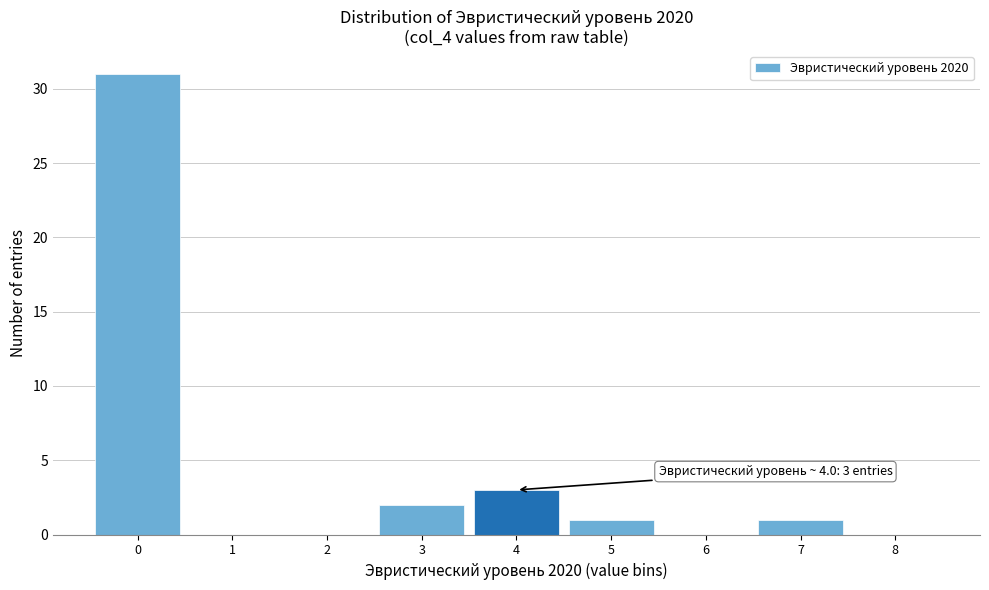

Reading right to left, transcribe all the data shown in this chart.

8=0	7=1	6=0	5=1	4=3	3=2	2=0	1=0	0=31